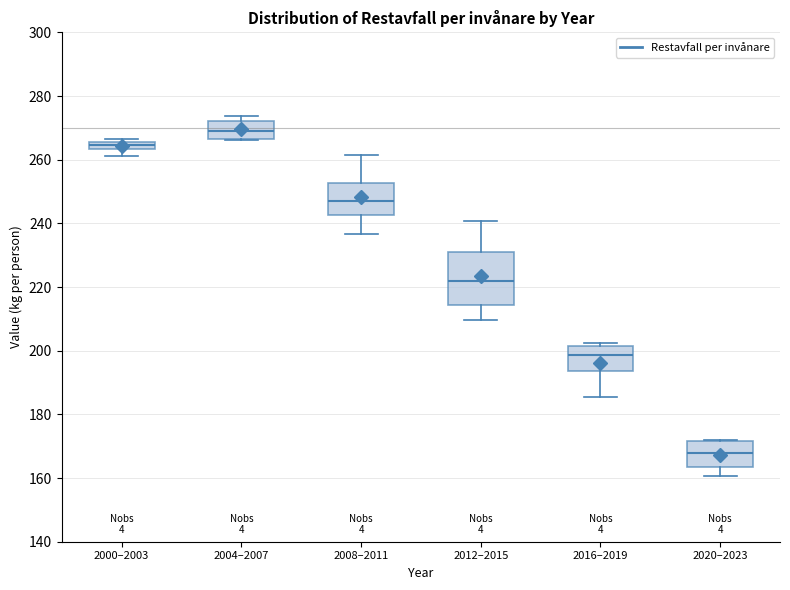

Where is the lower edge of the box for 2020–2023 on the y-axis? The values are not printed on the chart, so give them approximately, as read against the axis.

164